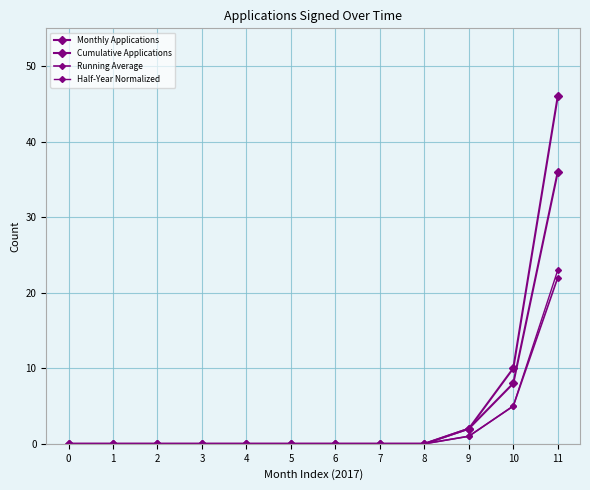

How many series are shown in this chart?

4